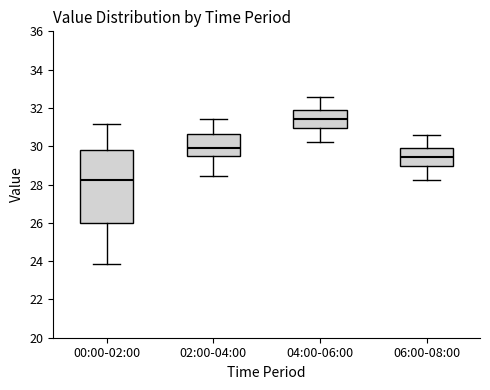

Reading left to right, transcribe this box plot: for each box, give where its median line is, the range the box spans, and where its two whiskers end, as read against the y-axis. The values are not printed on the chart, so give them approximately, as read against the axis.

00:00-02:00: median 28.2, box 26.0 to 29.8, whiskers 23.8 to 31.2
02:00-04:00: median 30.0, box 29.4 to 30.6, whiskers 28.4 to 31.4
04:00-06:00: median 31.4, box 31.0 to 31.8, whiskers 30.2 to 32.6
06:00-08:00: median 29.4, box 29.0 to 29.8, whiskers 28.2 to 30.6